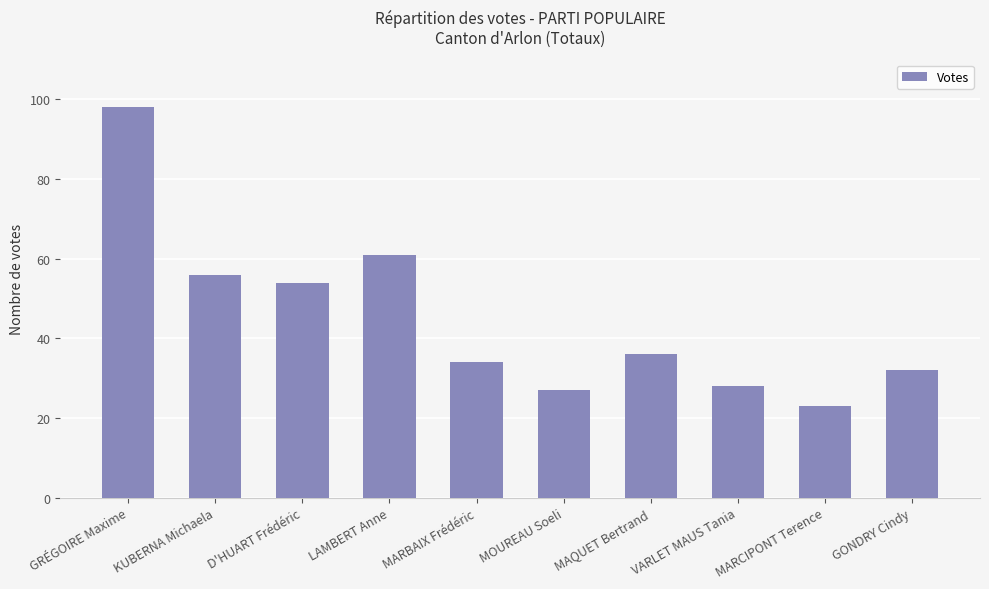

Where is the data nearest to the value 60?

LAMBERT Anne